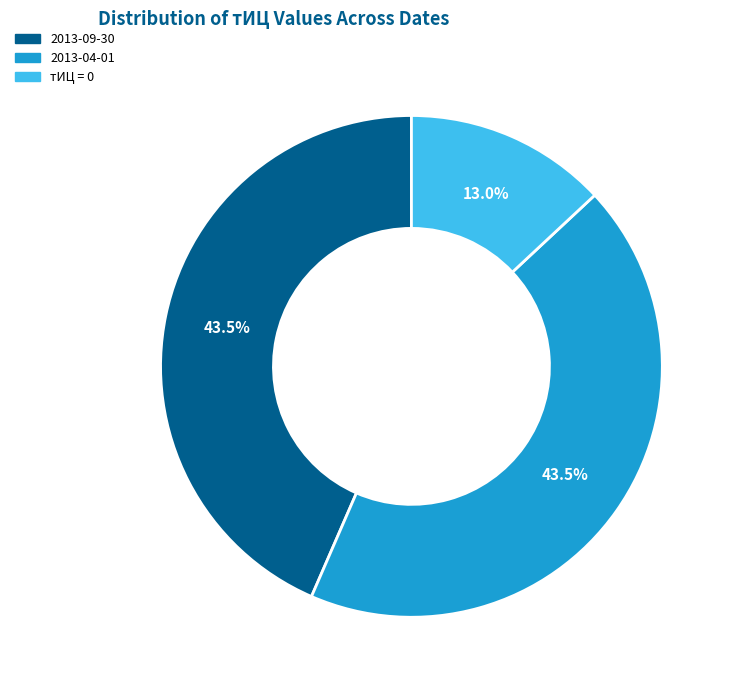

How many segments does this pie chart have?

3